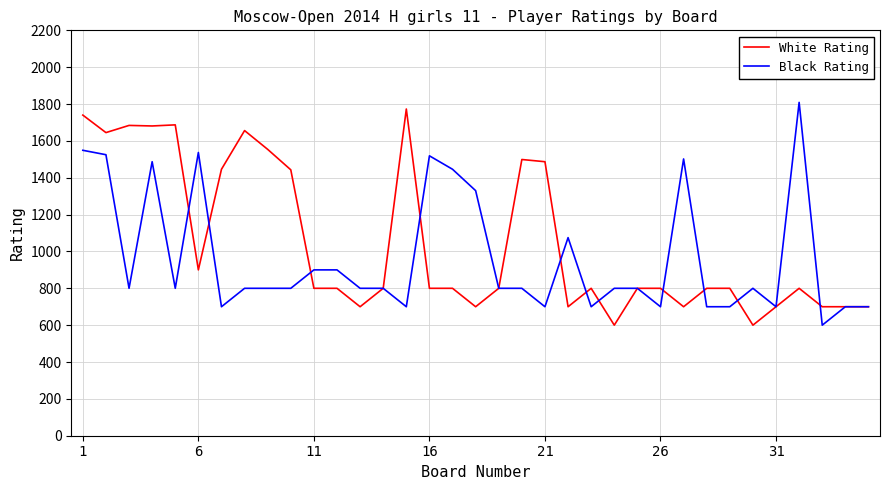

Does the chart display data point markers on the line(s)?

No